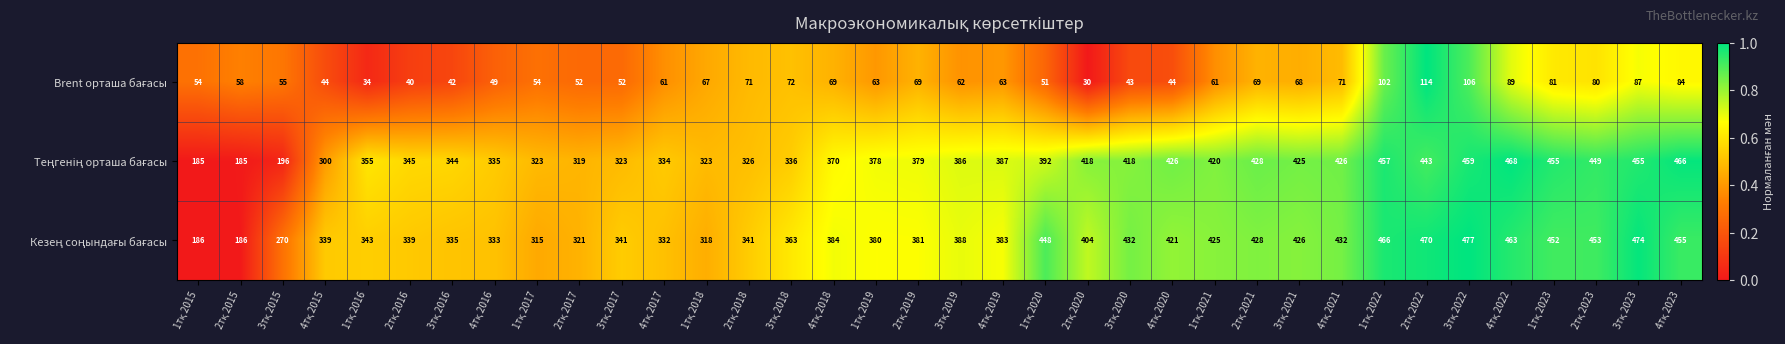

At how many categories does at least one series exceed 160?

36